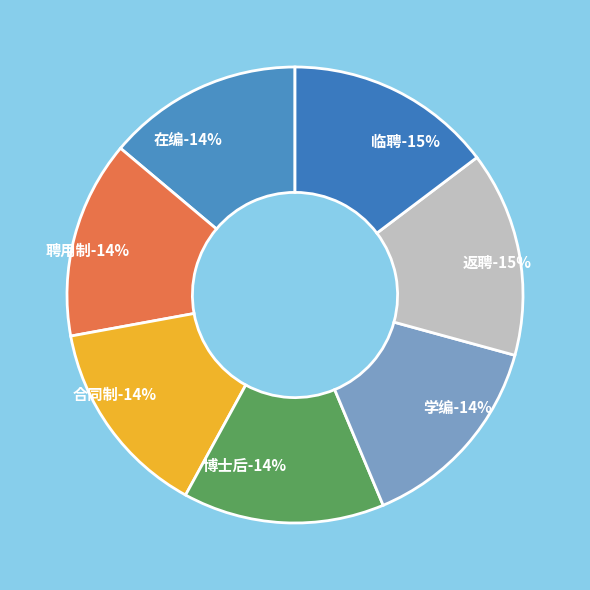

Which category has the smallest portion of the pie?

在编